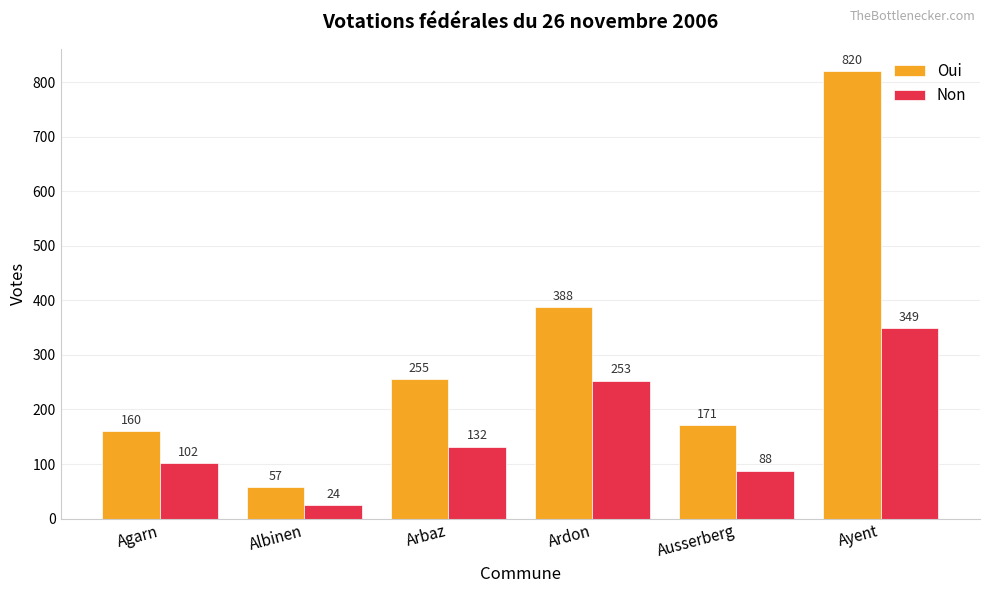

Rank the series by their maximum value, from highest to lowest.

Oui, Non